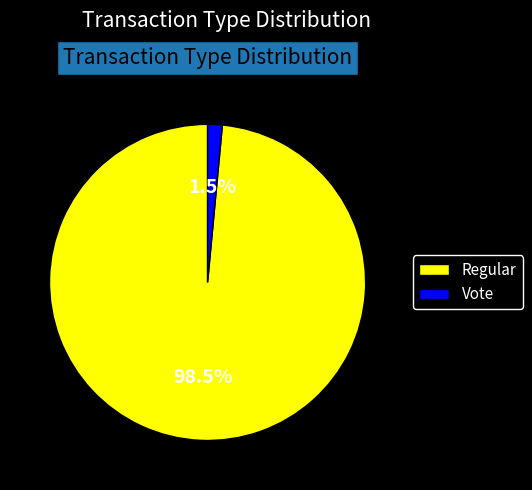

To the nearest percent, what is the average slice percentage?

50%